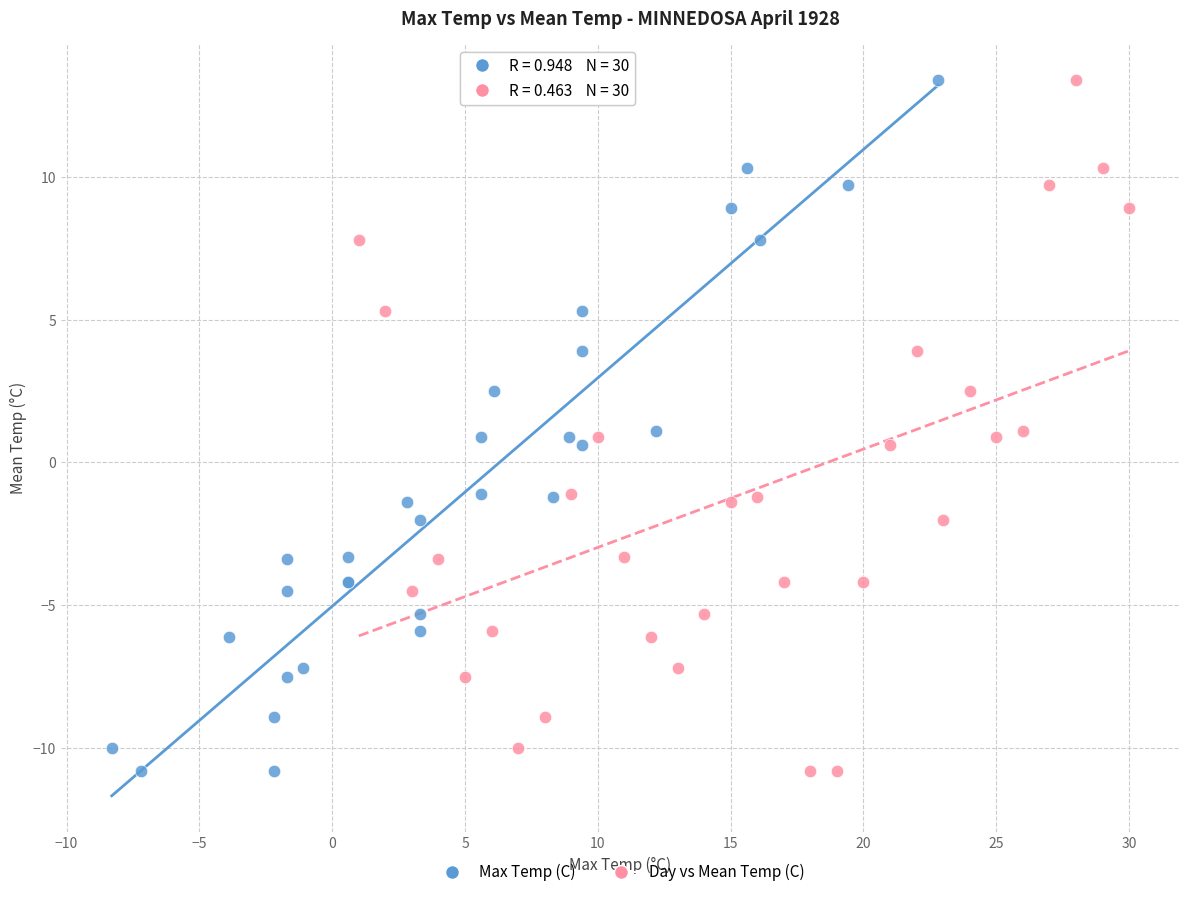

What are all the series names shown in the legend?

Max Temp (C), Day vs Mean Temp (C)